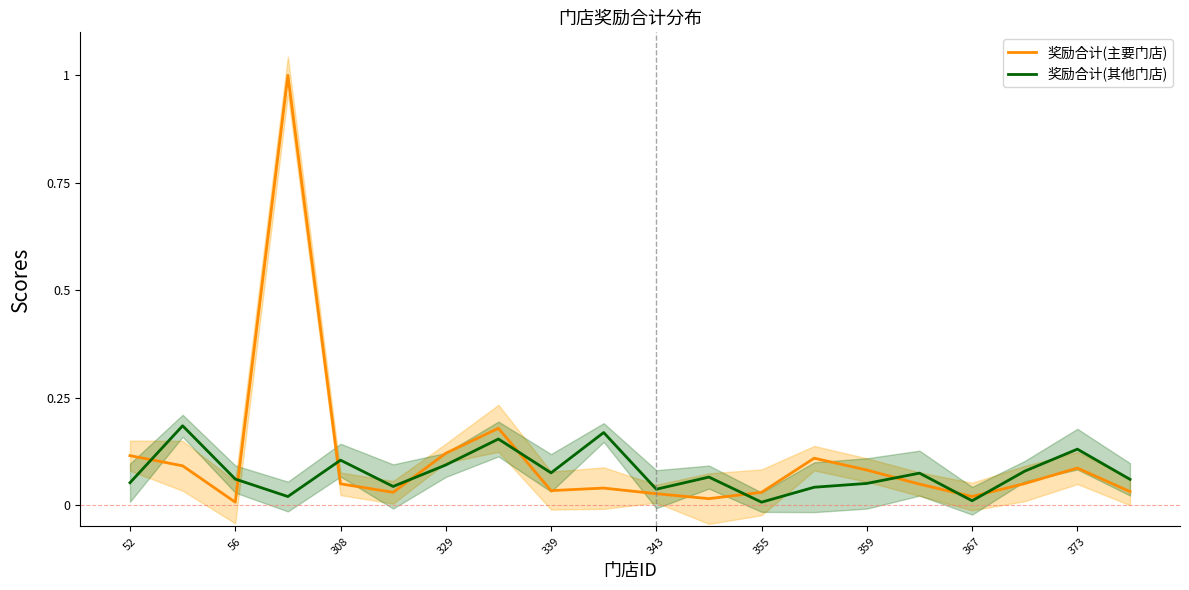

Which series ends up on top after the final intersection of 奖励合计(主要门店) and 奖励合计(其他门店)?

奖励合计(其他门店)